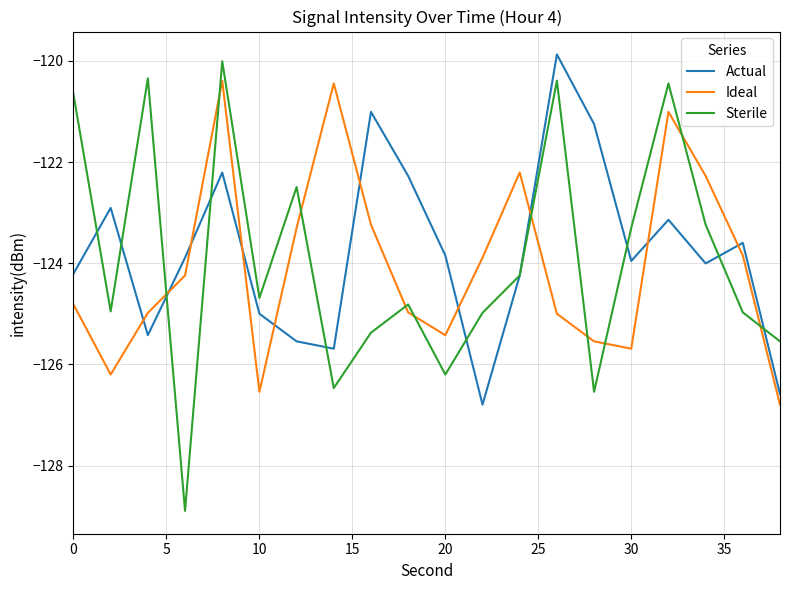

What is the maximum value for Sterile?

-120.0